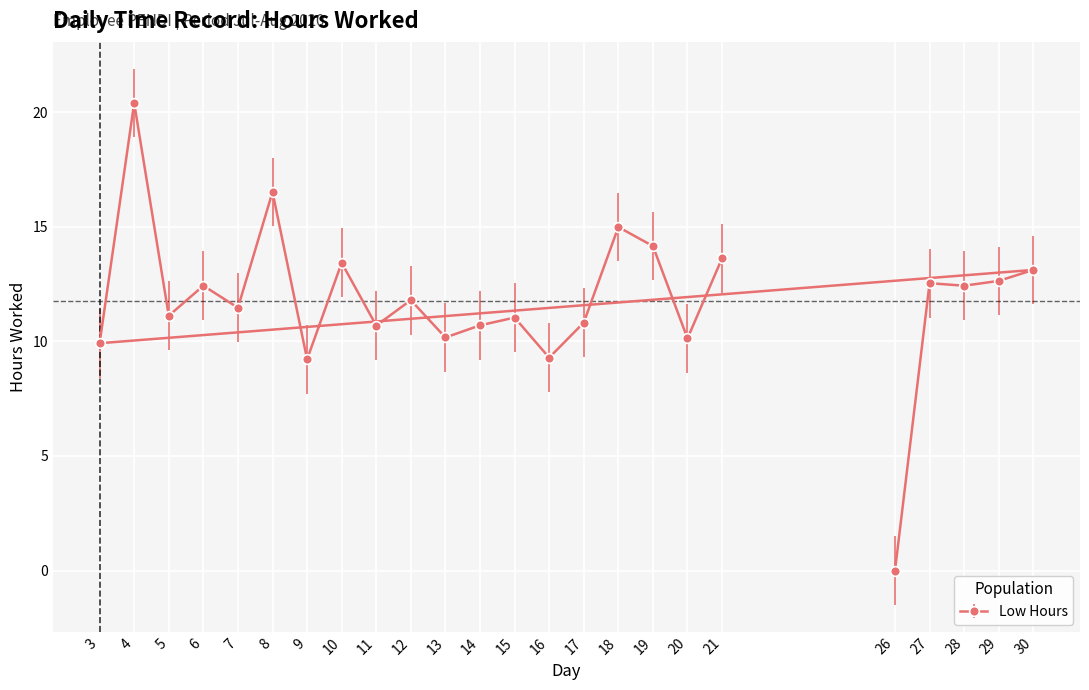

What is the ratio of the value at 4 to the value at 3?

2.1